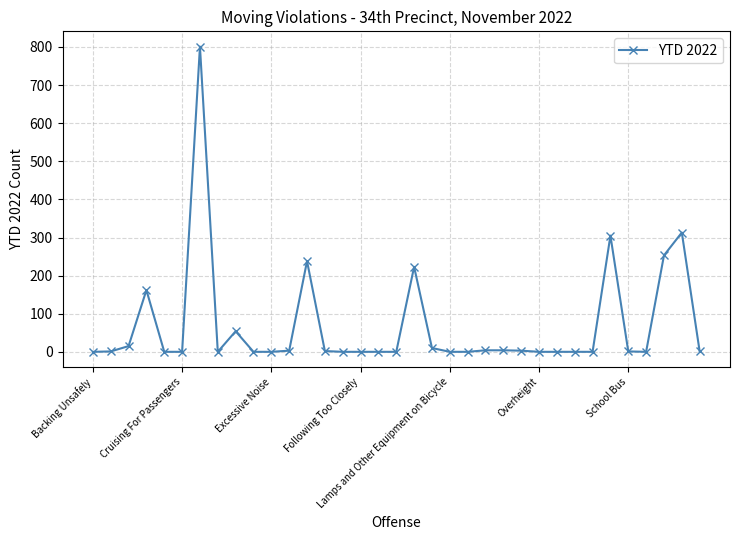

True or false: there are more than 1 points higher than both neighbors.

True